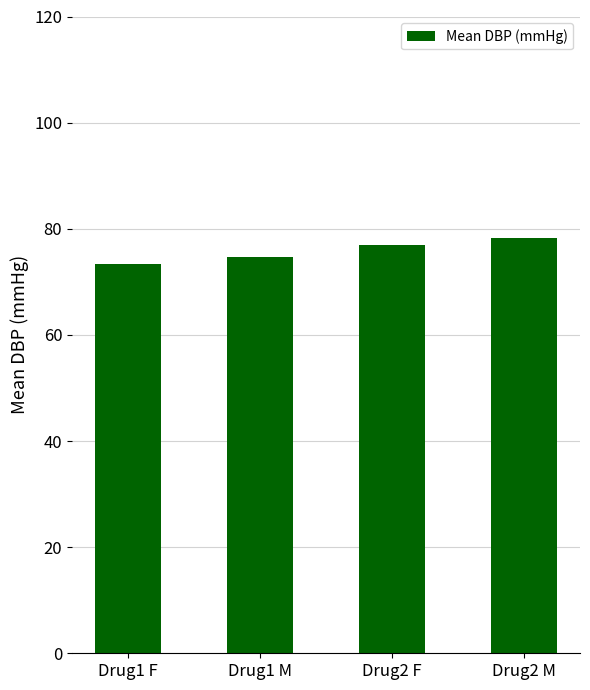

What is the sum of all values?

303.1